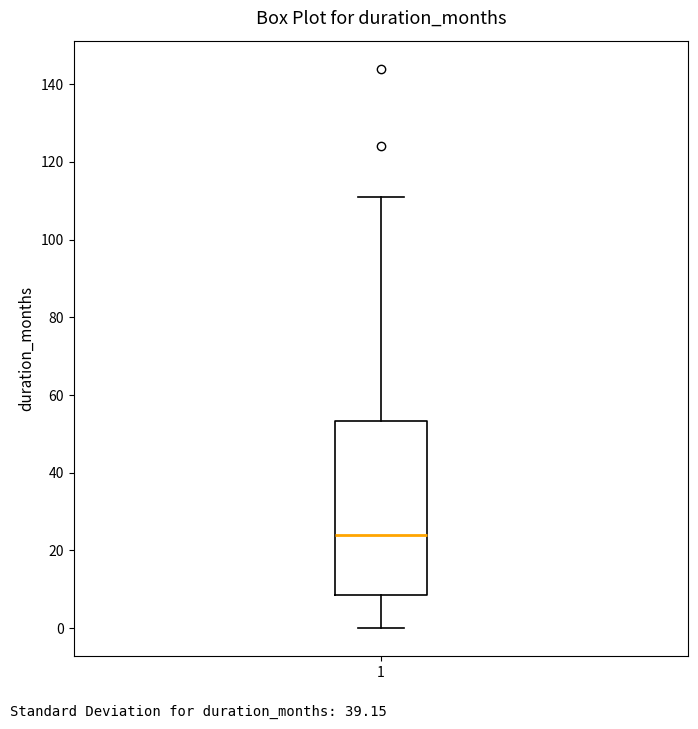

Where does the upper whisker of the box at x = 1 end on the y-axis? The values are not printed on the chart, so give them approximately, as read against the axis.

112